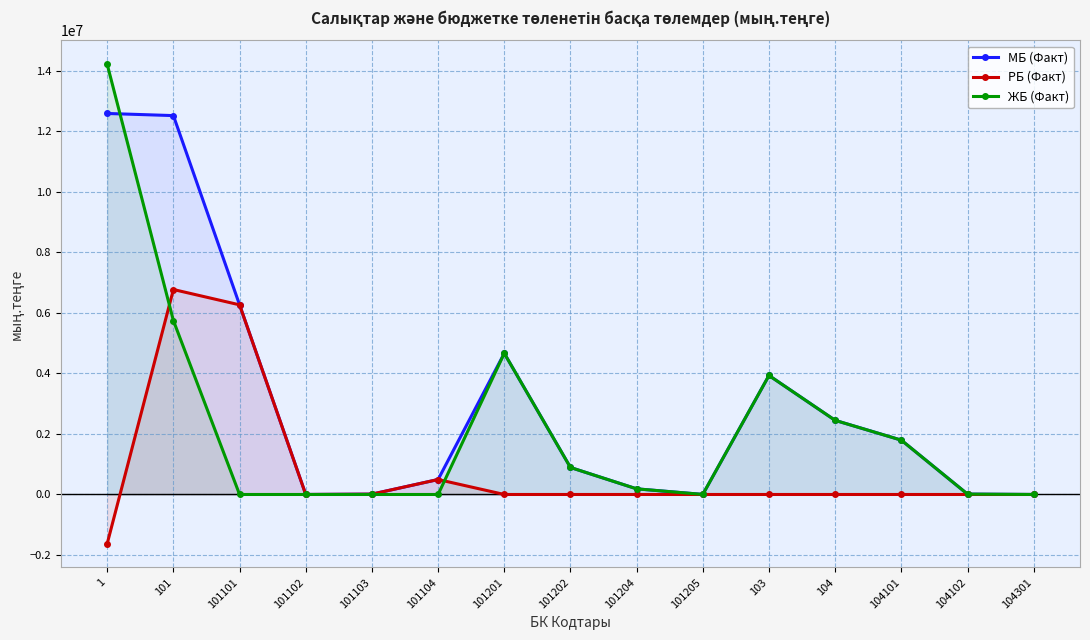

What are all the series names shown in the legend?

МБ (Факт), РБ (Факт), ЖБ (Факт)